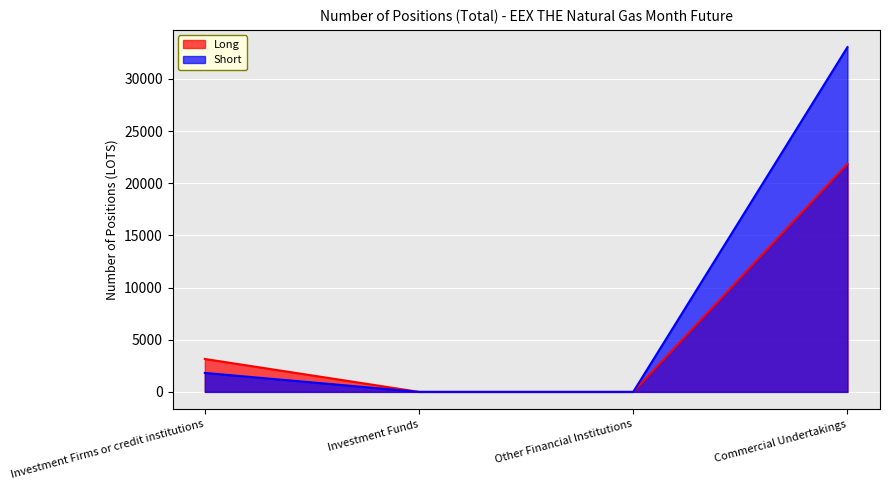

What is the label of the 1st point from the right?

Commercial Undertakings